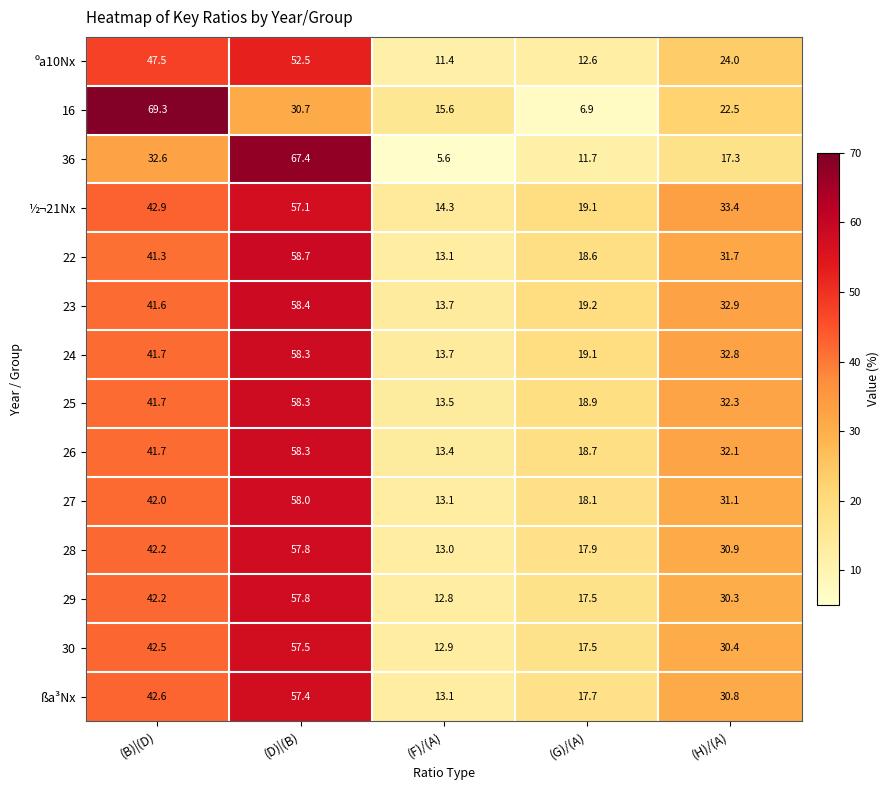

What is the approximate value of ½¬21Nx at (D)|(B)?

57.1